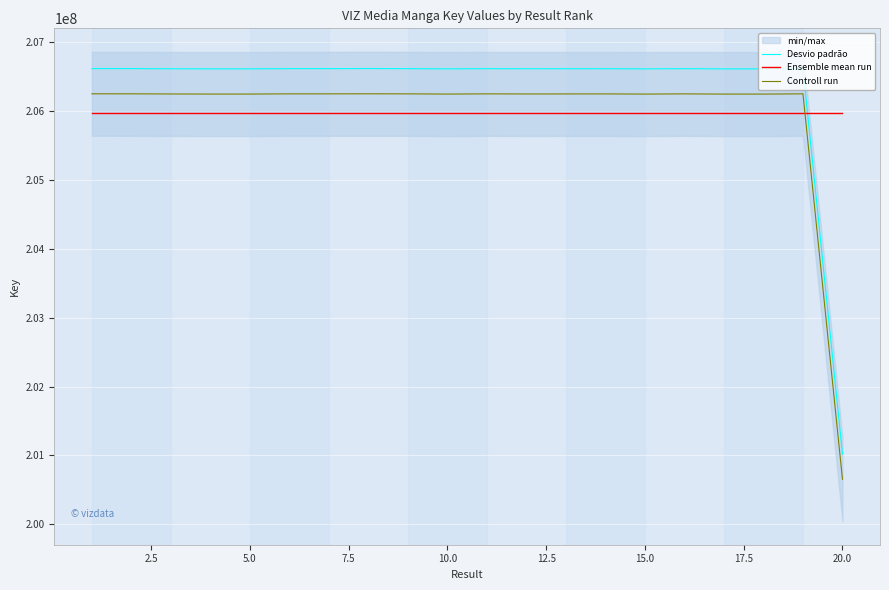

How many times do Ensemble mean run and Controll run cross each other?

1